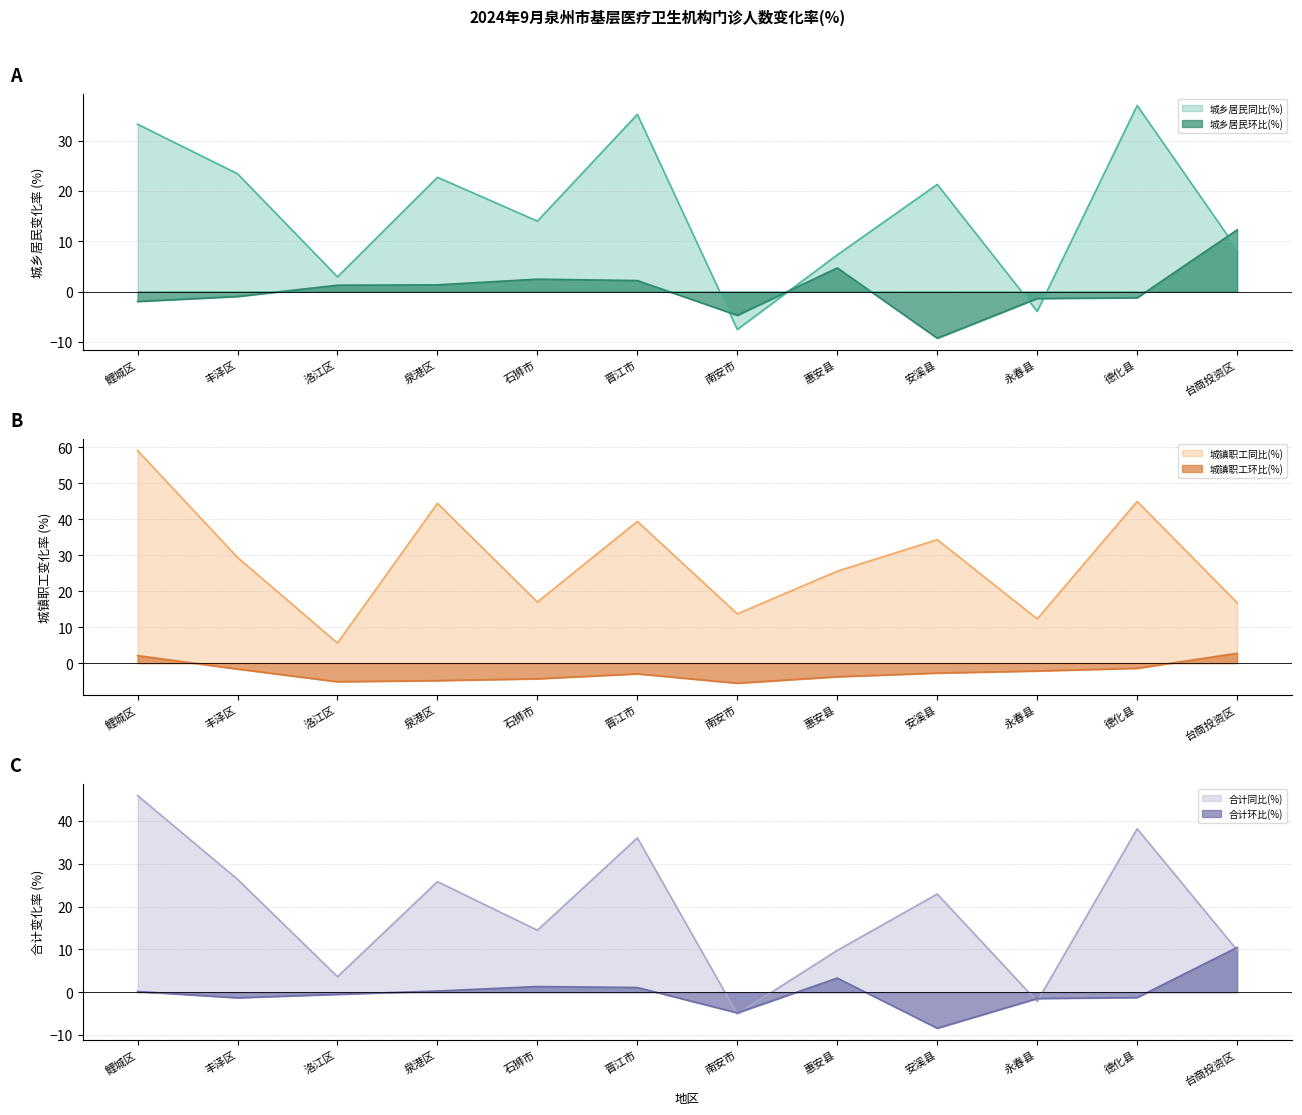

Where does the 城乡居民同比(%) series first go above 21?

鲤城区